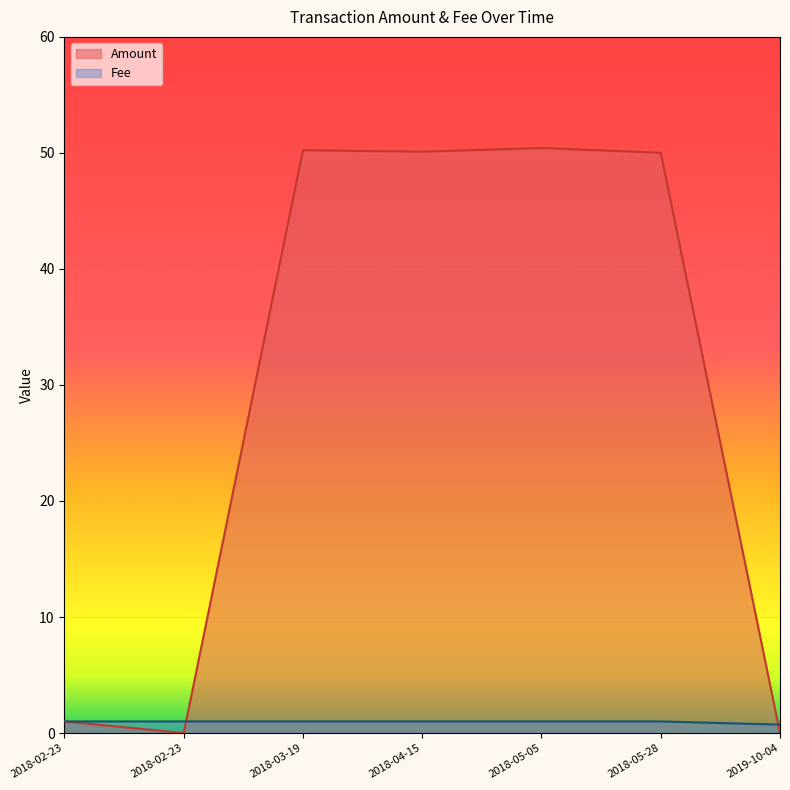

True or false: Fee and Amount cross at least once.

True